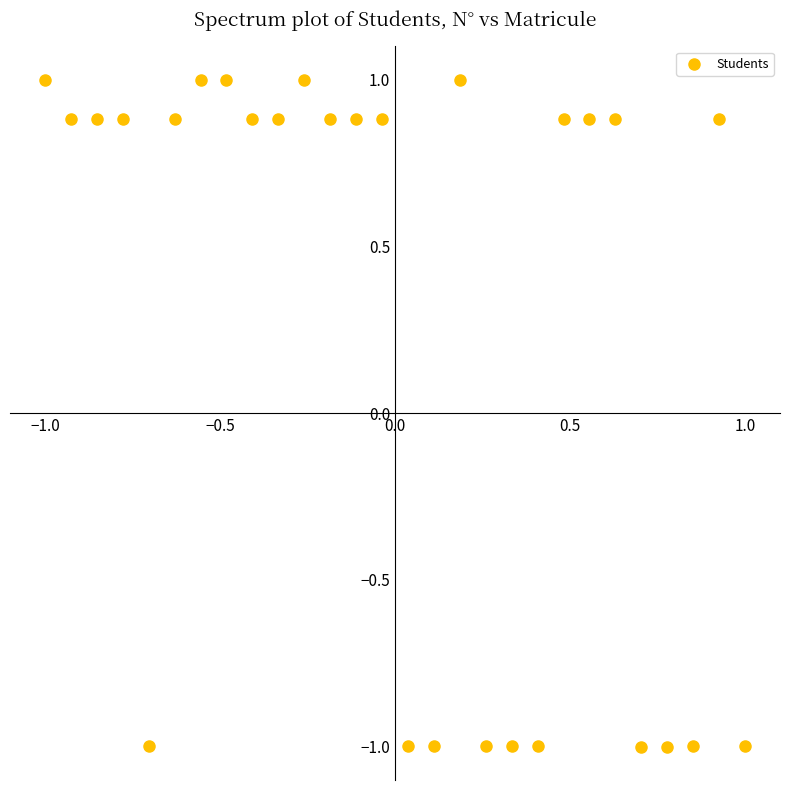

What is the range of Y values (max minus min)?

2.0